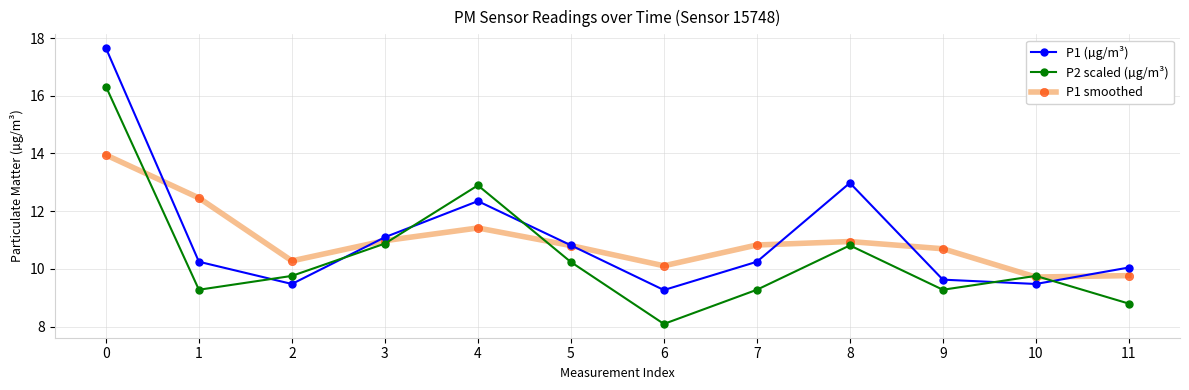

How many interior local peaks does the P1 smoothed series have?

2